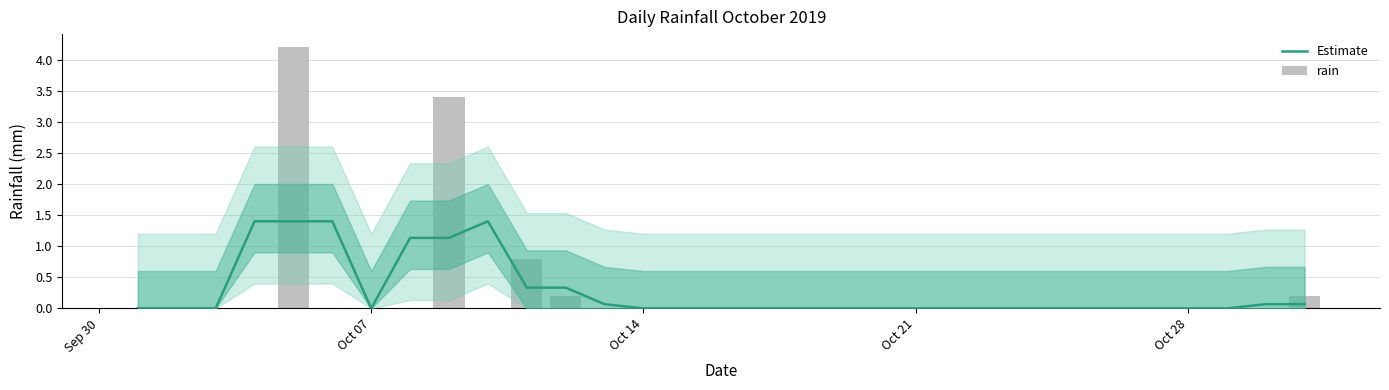

List the series in order of their overall mean, highest first.

rain, Estimate